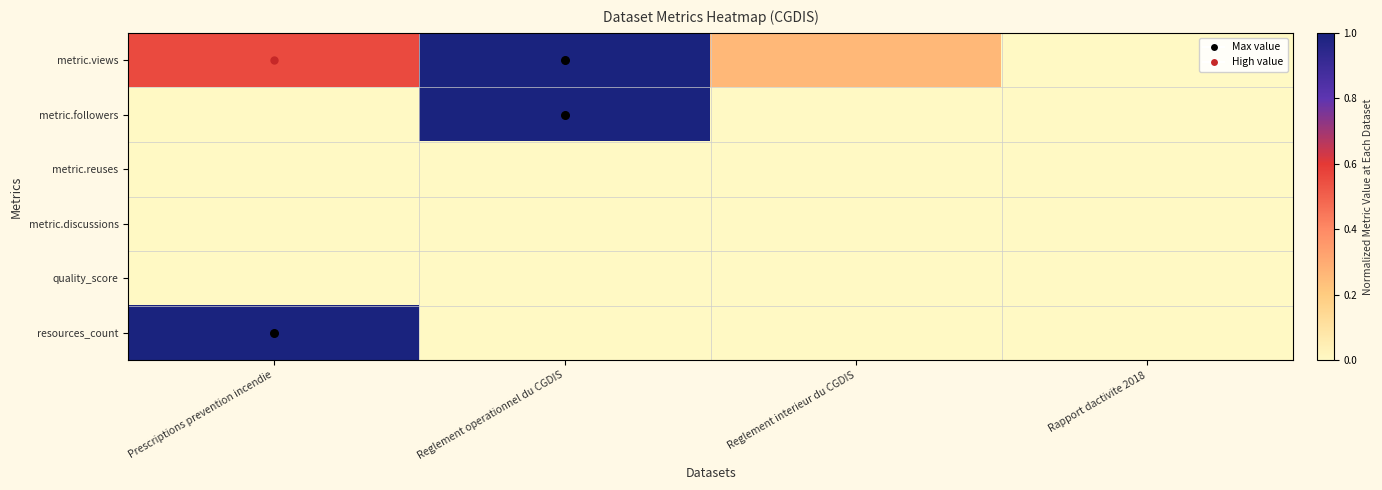

Which series has the largest total across all categories?

metric.views